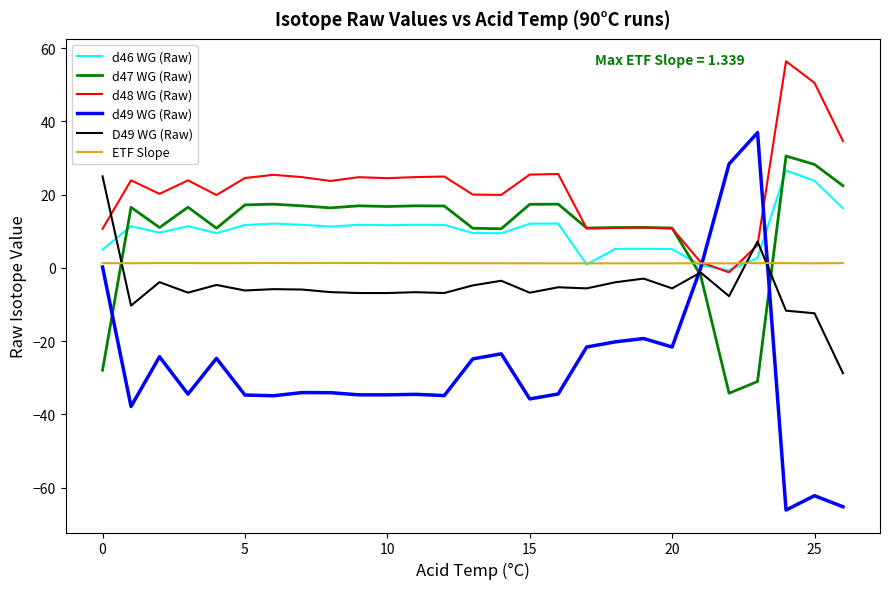

How many lines are shown in the chart?

6